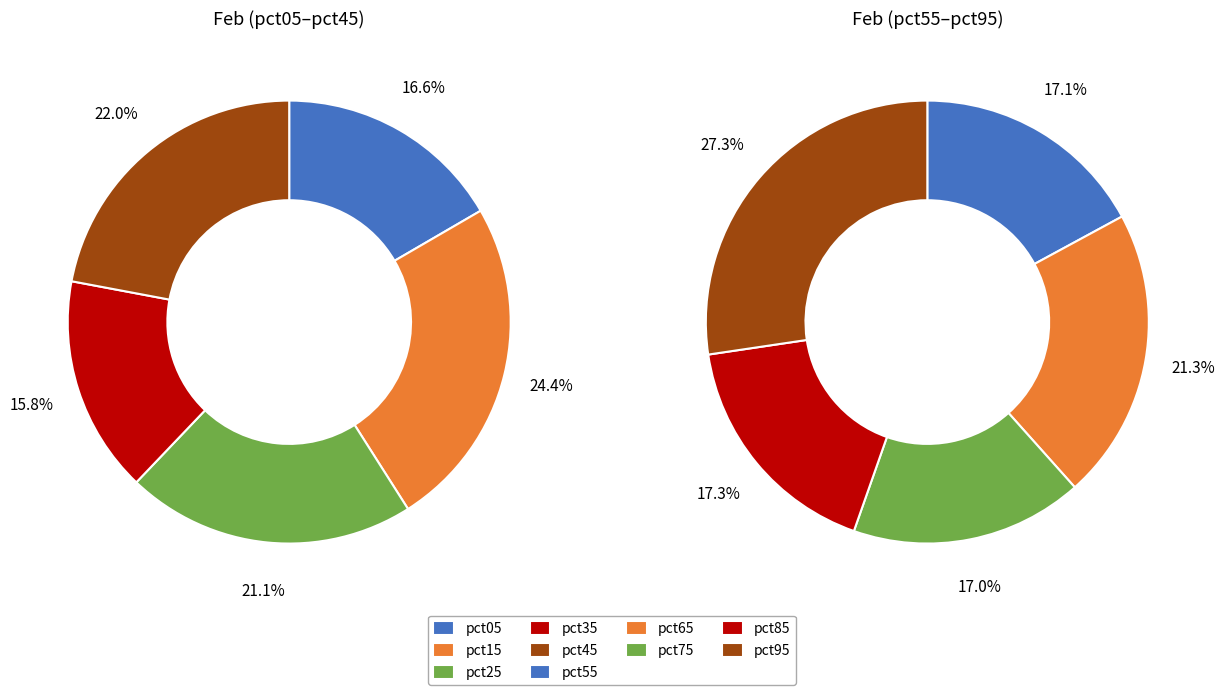

Does pct95 account for over 50% of the chart?

No